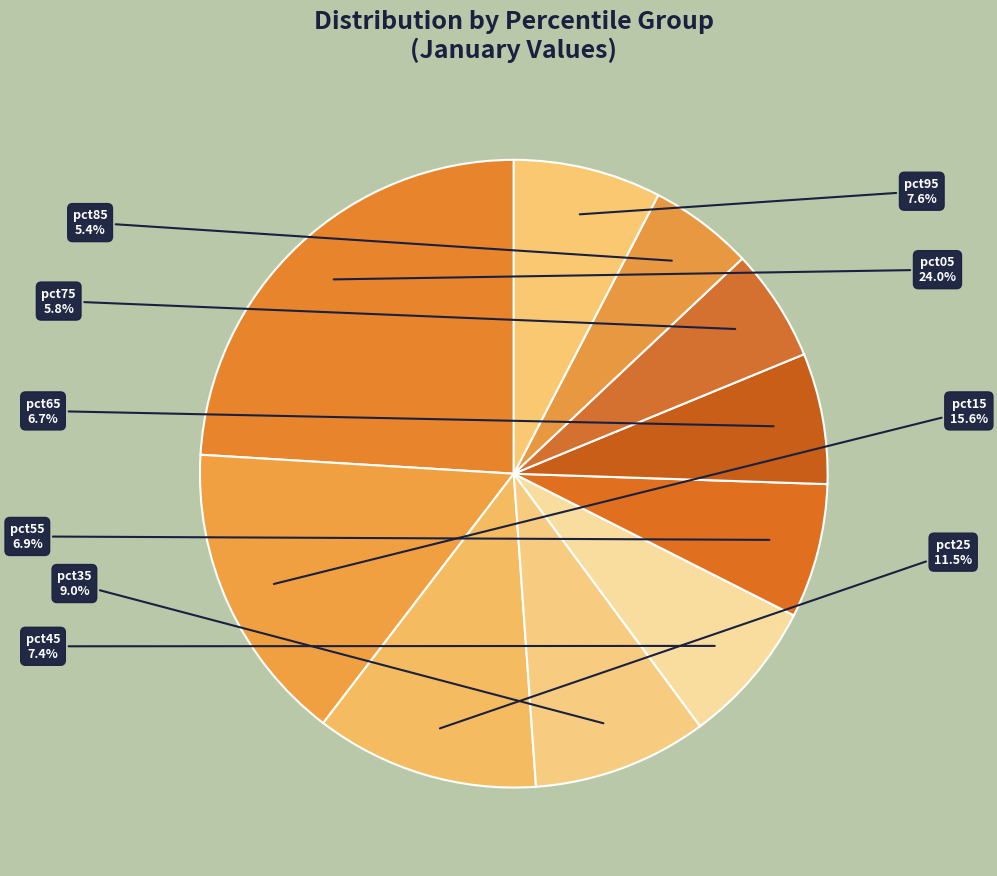

What is the largest slice in the pie chart?

pct05